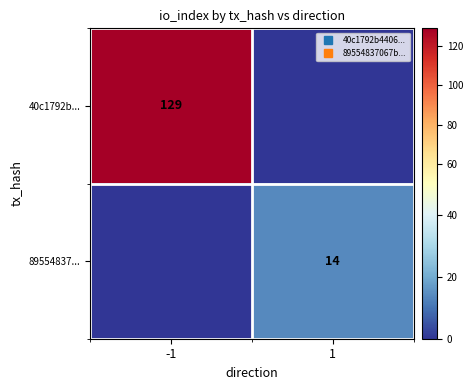

Rank the categories by 89554837... value from lowest to highest.

-1, 1